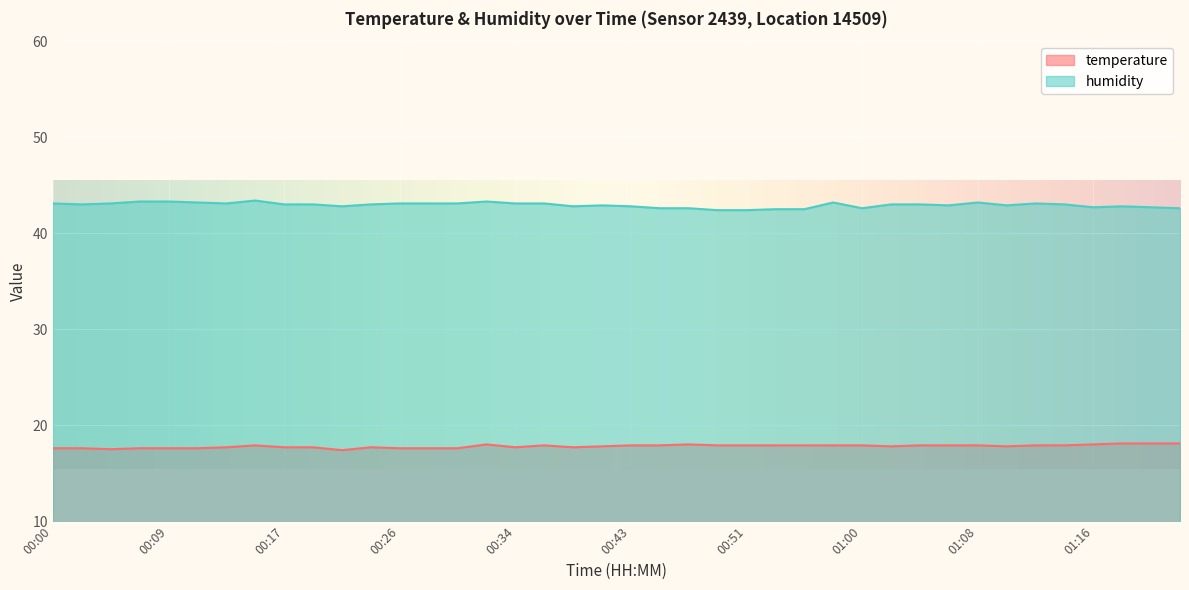

The value of humidity at 01:08 is 64.5. True or false?

False